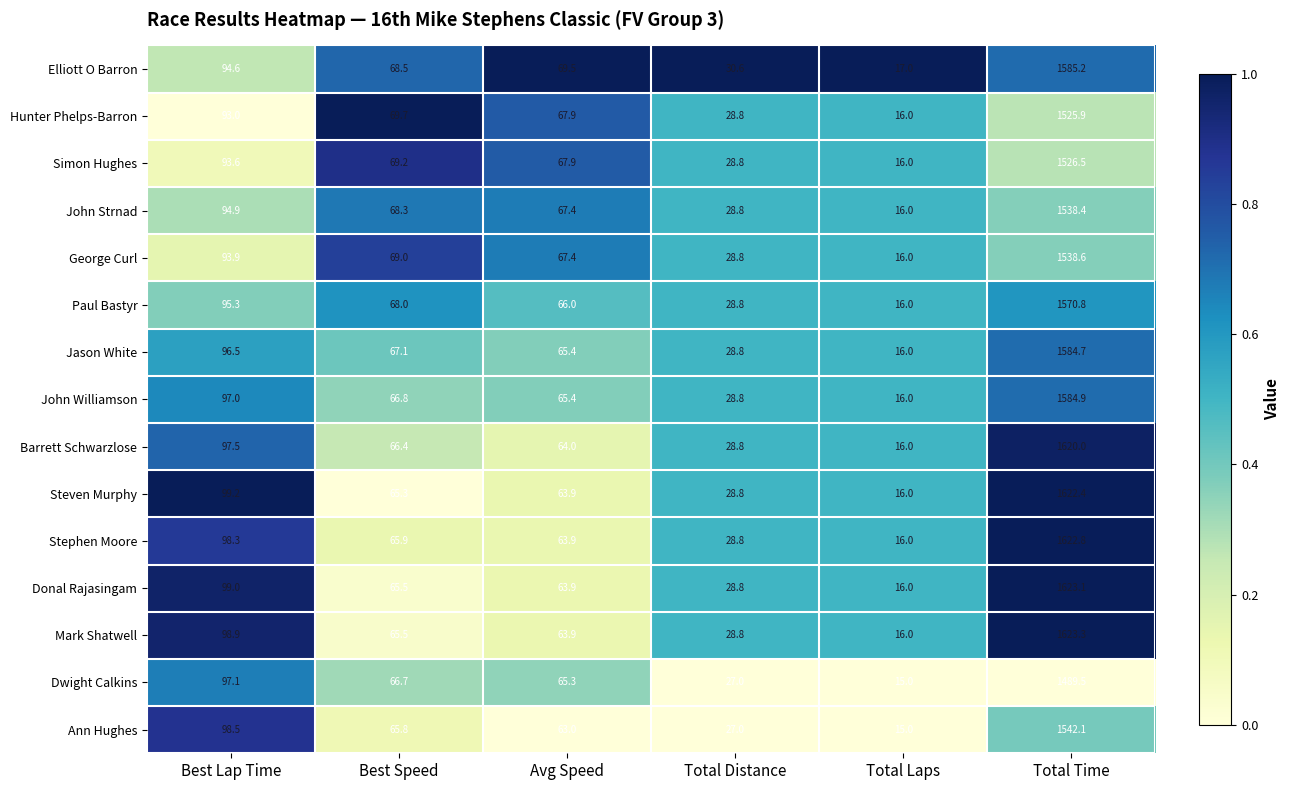

Is it true that Jason White equals 38.4 at Best Speed?

False